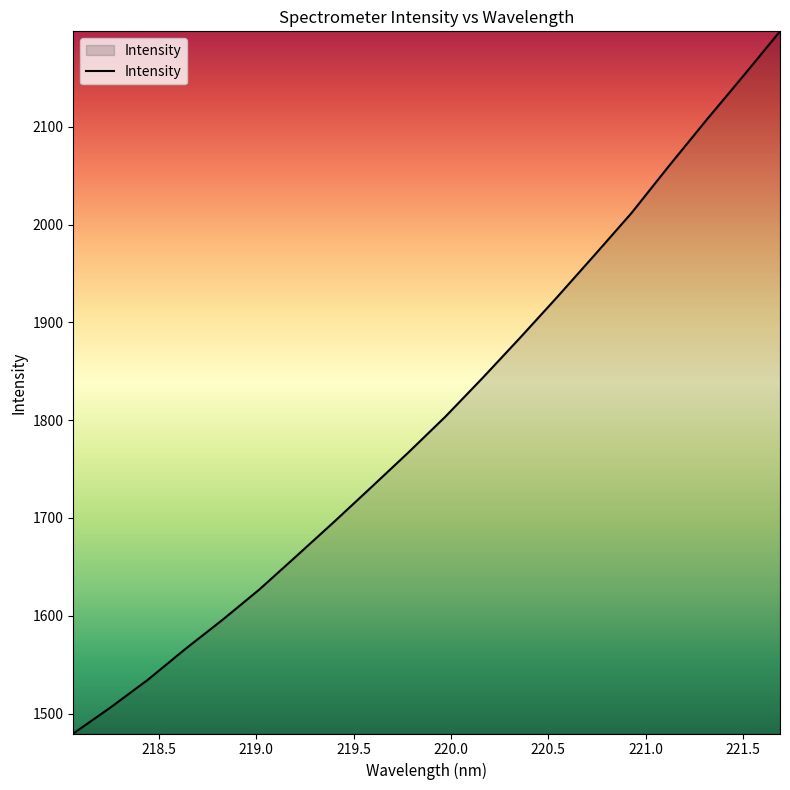

What is the maximum value shown in the chart?

2197.6